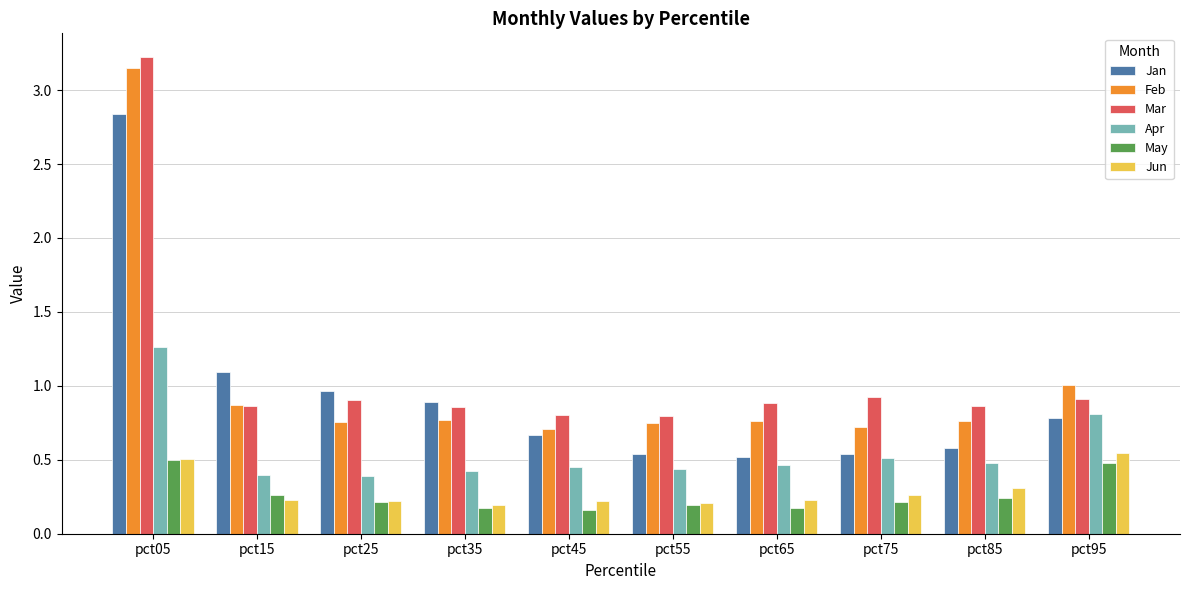

True or false: Jan has a value of 1.0 at pct85.

False